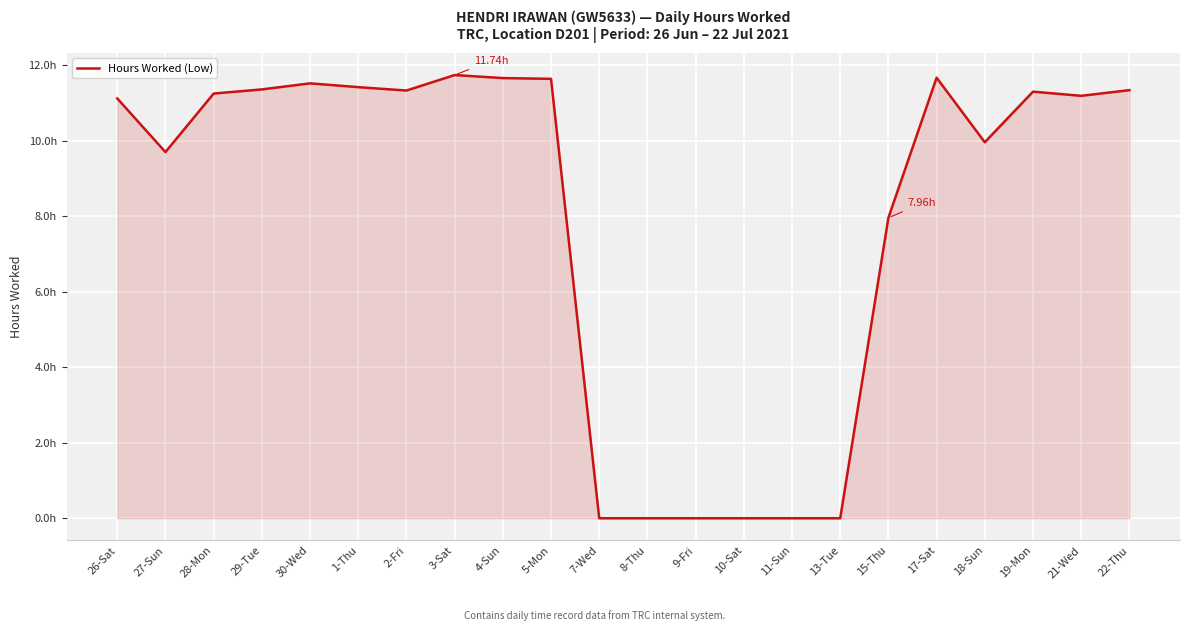

Reading left to right, extract all data points from this chart.

26-Sat=11.1	27-Sun=9.7	28-Mon=11.2	29-Tue=11.4	30-Wed=11.5	1-Thu=11.4	2-Fri=11.3	3-Sat=11.7	4-Sun=11.7	5-Mon=11.6	7-Wed=0.0	8-Thu=0.0	9-Fri=0.0	10-Sat=0.0	11-Sun=0.0	13-Tue=0.0	15-Thu=8.0	17-Sat=11.7	18-Sun=10.0	19-Mon=11.3	21-Wed=11.2	22-Thu=11.3